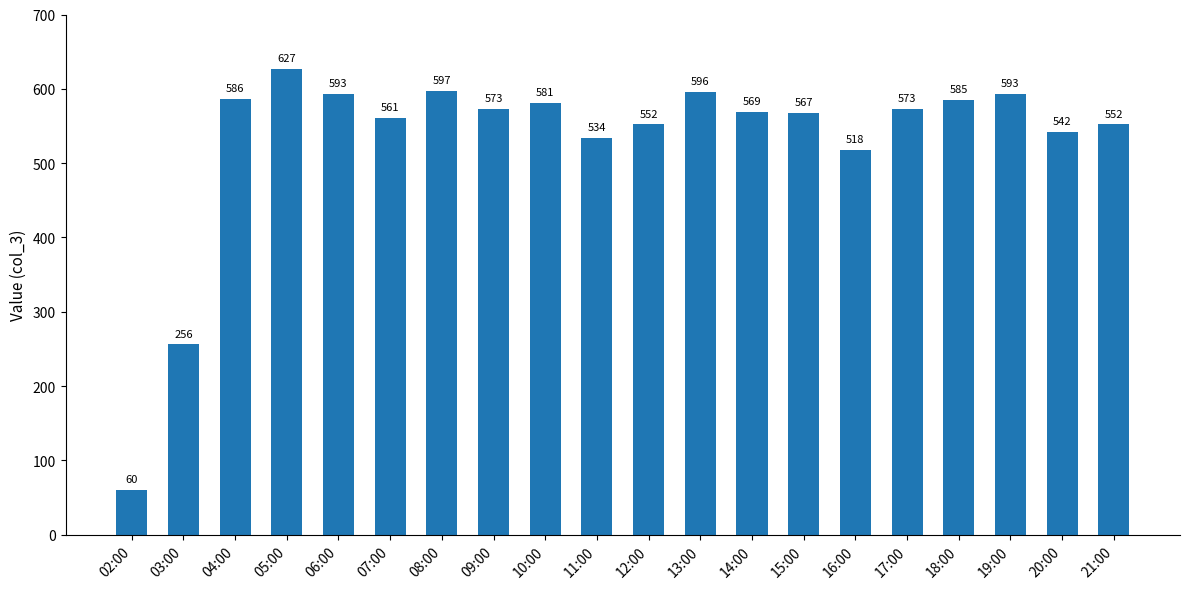

How many bars are there in total?

20